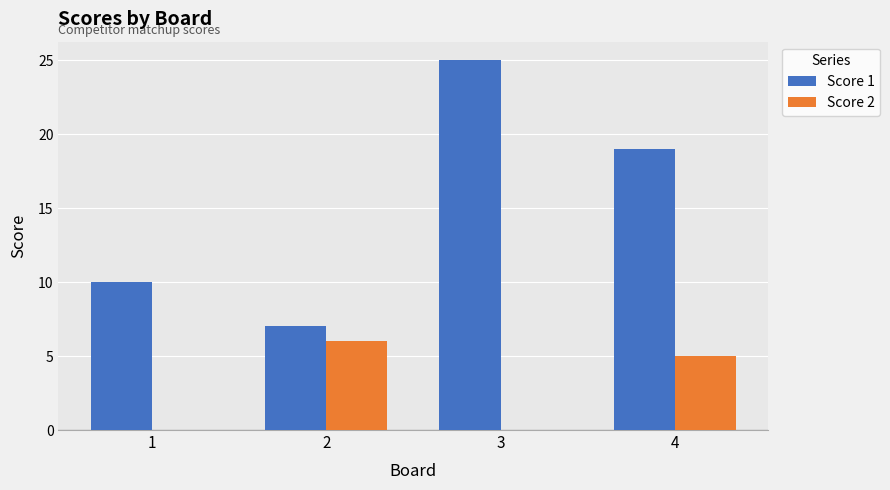

Which series changed the most between 1 and 3?

Score 1